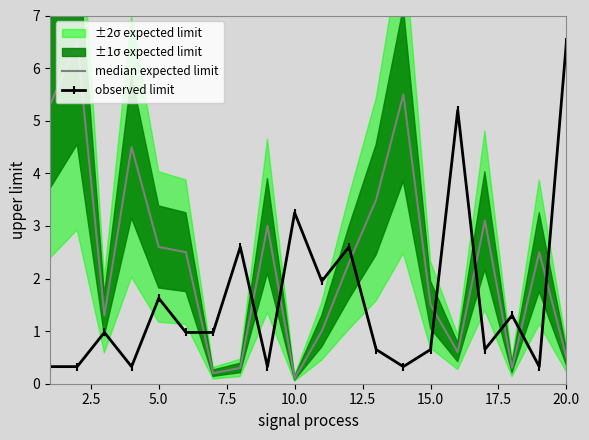

In observed limit, how many points are higher than both neighbors (excluding endpoints)?

7